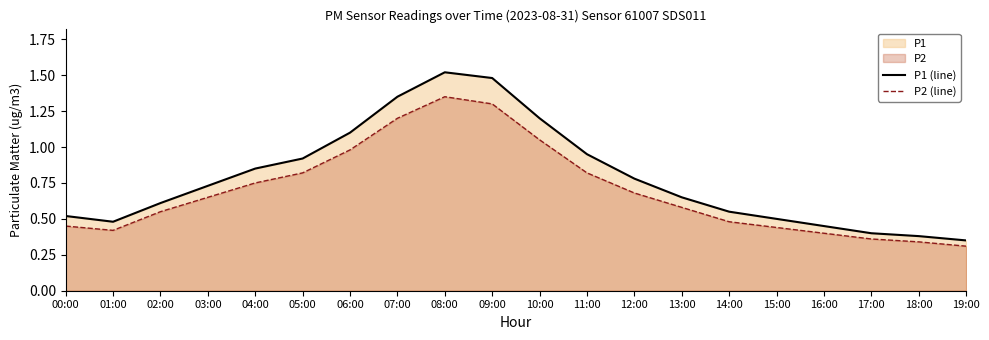

List the series in order of their overall mean, highest first.

P1 (line), P2 (line)